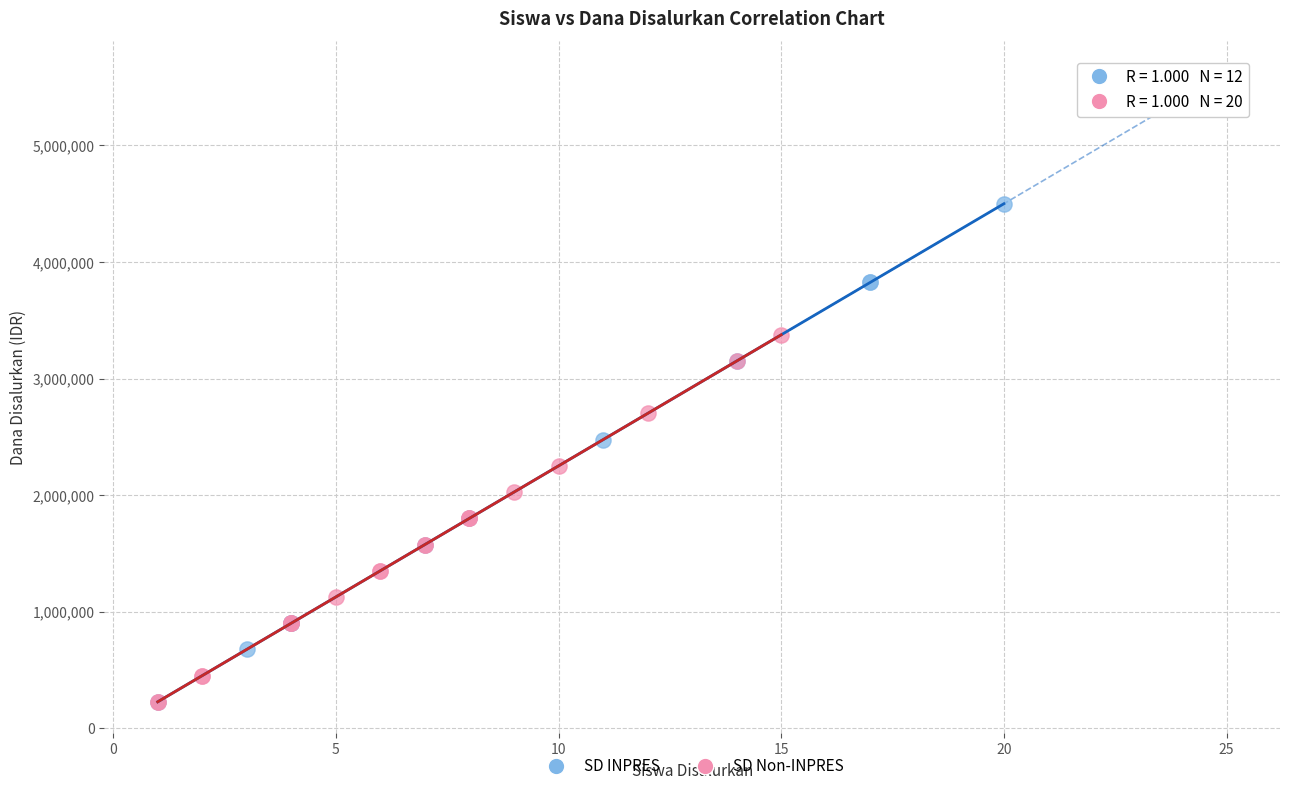

Which series has the largest Y range (max minus min)?

SD INPRES